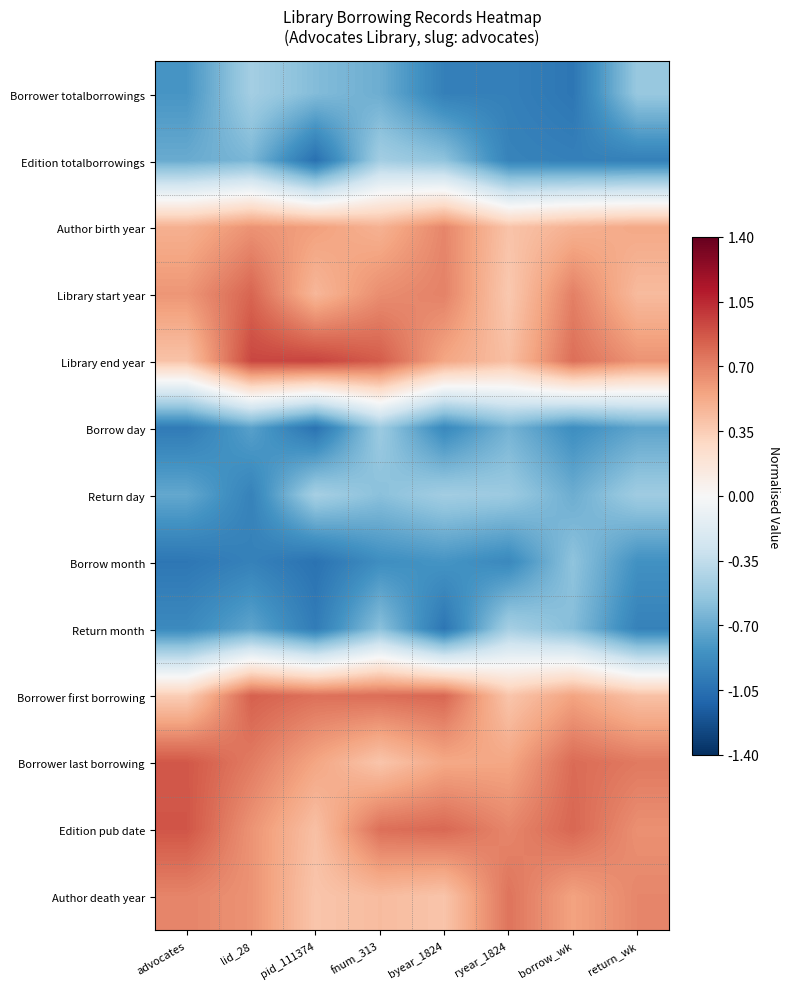

Between byear_1824 and borrow_wk, which is larger?

byear_1824